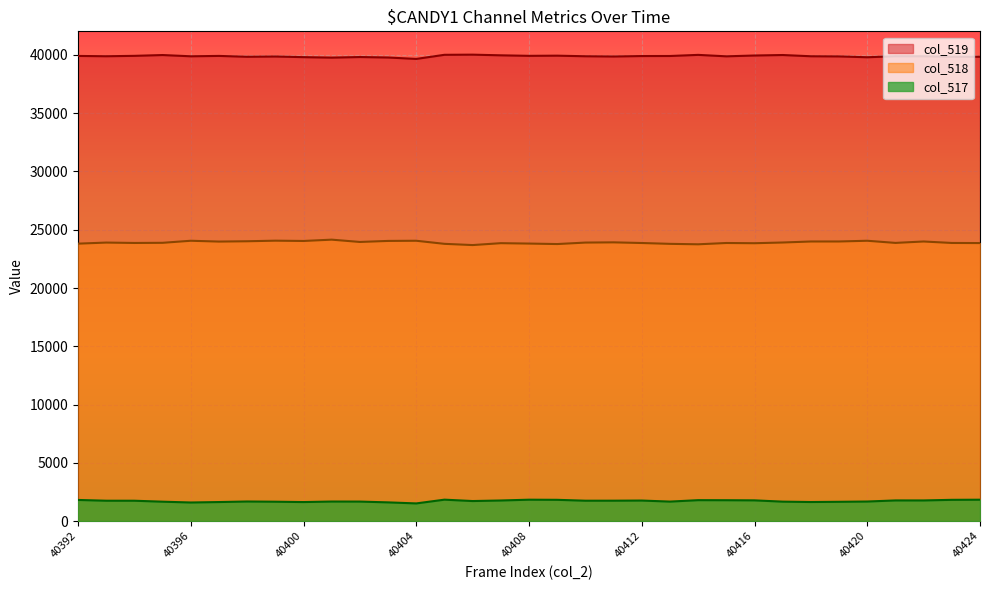

Rank the series by their average value, from lowest to highest.

col_517, col_518, col_519